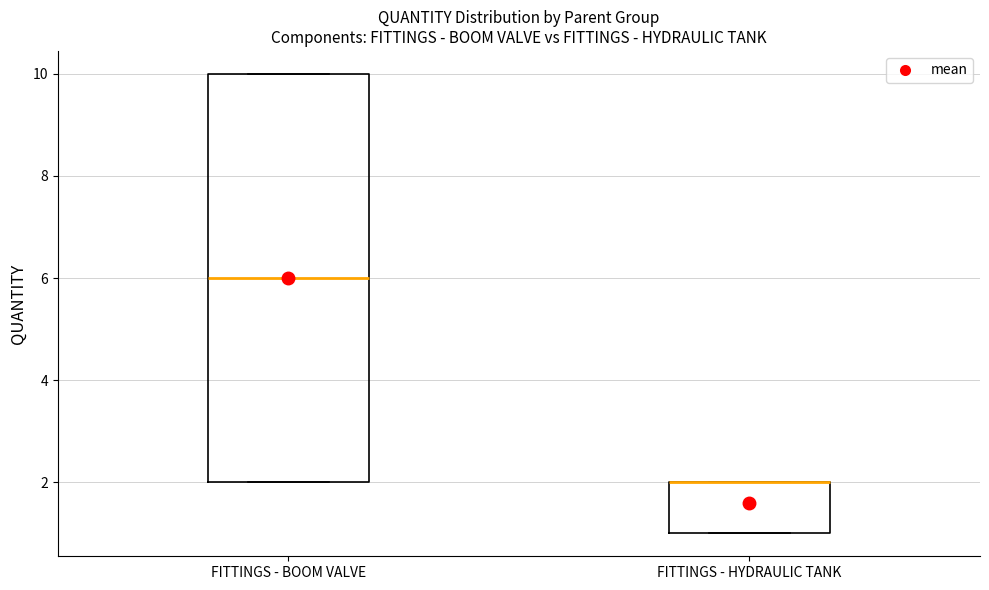

Reading left to right, read every box against the y-axis: the position of its median line, the range the box covers, and the ends of its whiskers. The values are not printed on the chart, so give them approximately, as read against the axis.

FITTINGS - BOOM VALVE: median 6, box 2 to 10, whiskers 2 to 10
FITTINGS - HYDRAULIC TANK: median 2 (drawn on the box's upper edge), box 1 to 2, whiskers 1 to 2